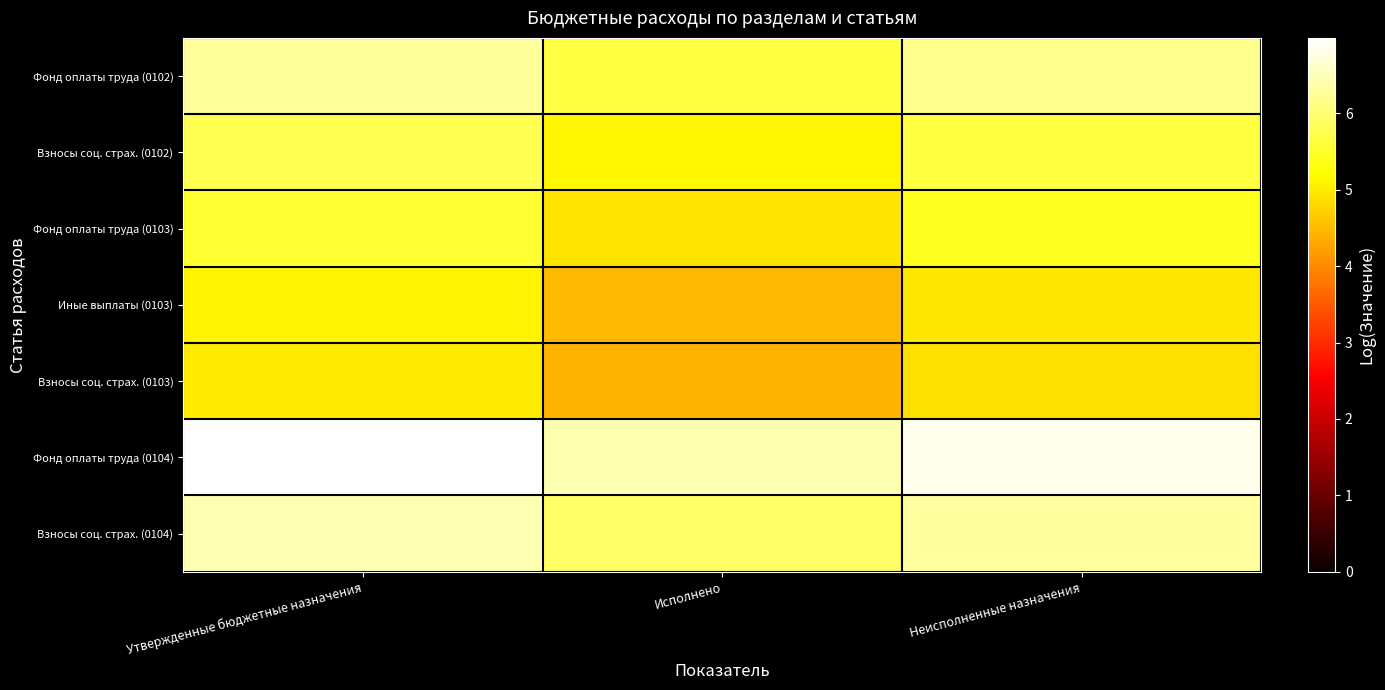

Reading right to left, list all the values displayed in this chart.

Фонд оплаты труда (0102): Неисполненные назначения=6.2	Исполнено=5.7	Утвержденные бюджетные назначения=6.3
Взносы соц. страх. (0102): Неисполненные назначения=5.7	Исполнено=5.1	Утвержденные бюджетные назначения=5.8
Фонд оплаты труда (0103): Неисполненные назначения=5.4	Исполнено=4.9	Утвержденные бюджетные назначения=5.5
Иные выплаты (0103): Неисполненные назначения=5.0	Исполнено=4.5	Утвержденные бюджетные назначения=5.1
Взносы соц. страх. (0103): Неисполненные назначения=4.9	Исполнено=4.4	Утвержденные бюджетные назначения=5.0
Фонд оплаты труда (0104): Неисполненные назначения=6.8	Исполнено=6.4	Утвержденные бюджетные назначения=7.0
Взносы соц. страх. (0104): Неисполненные назначения=6.3	Исполнено=5.9	Утвержденные бюджетные назначения=6.5